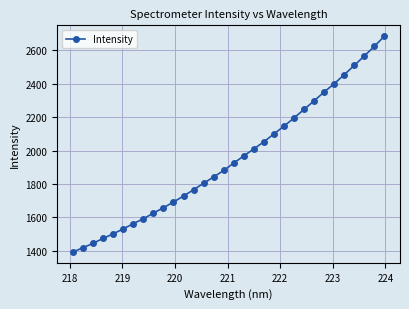

What is the average value?

1951.1